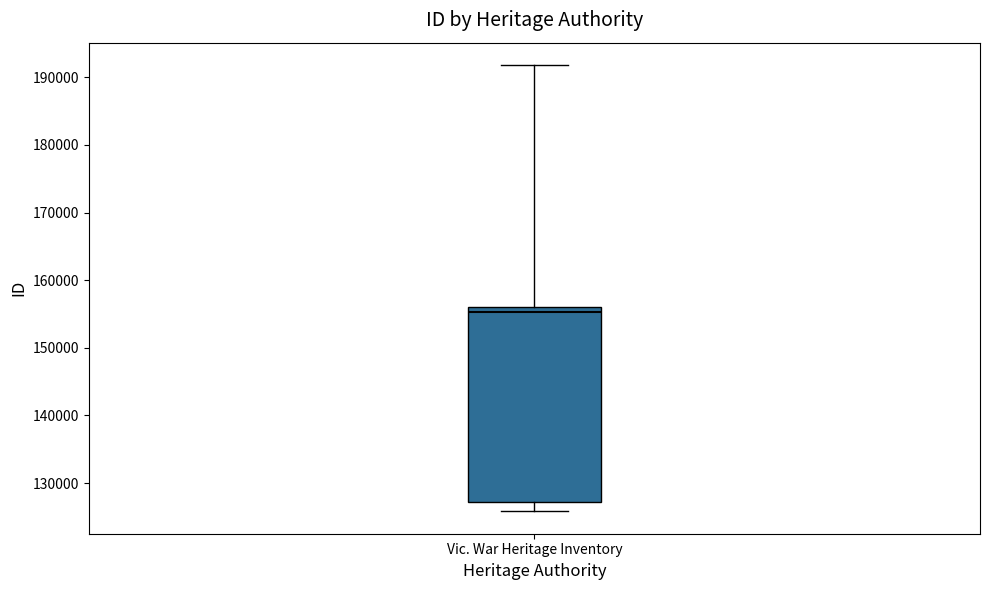

Transcribe this box plot: give where the median line is, the range the box spans, and where the two whiskers end, as read against the y-axis. The values are not printed on the chart, so give them approximately, as read against the axis.

median 155000, box 127000 to 156000, whiskers 126000 to 192000